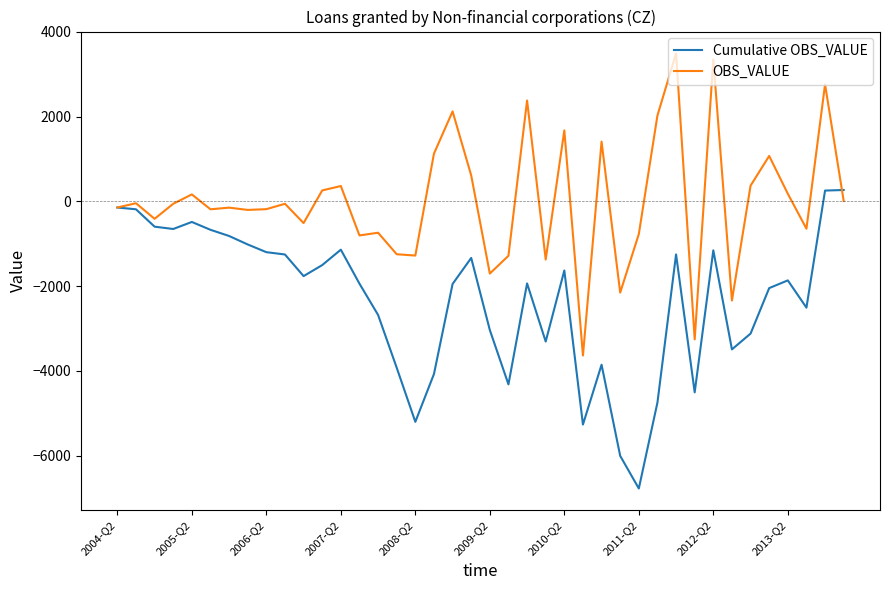

Which series has the largest total across all categories?

OBS_VALUE